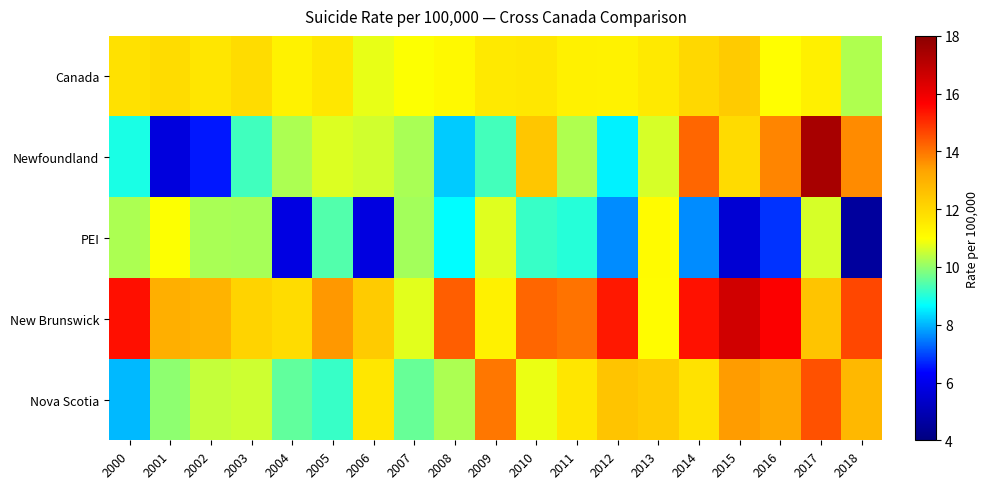

What is the total value across all series at 2004?

48.8